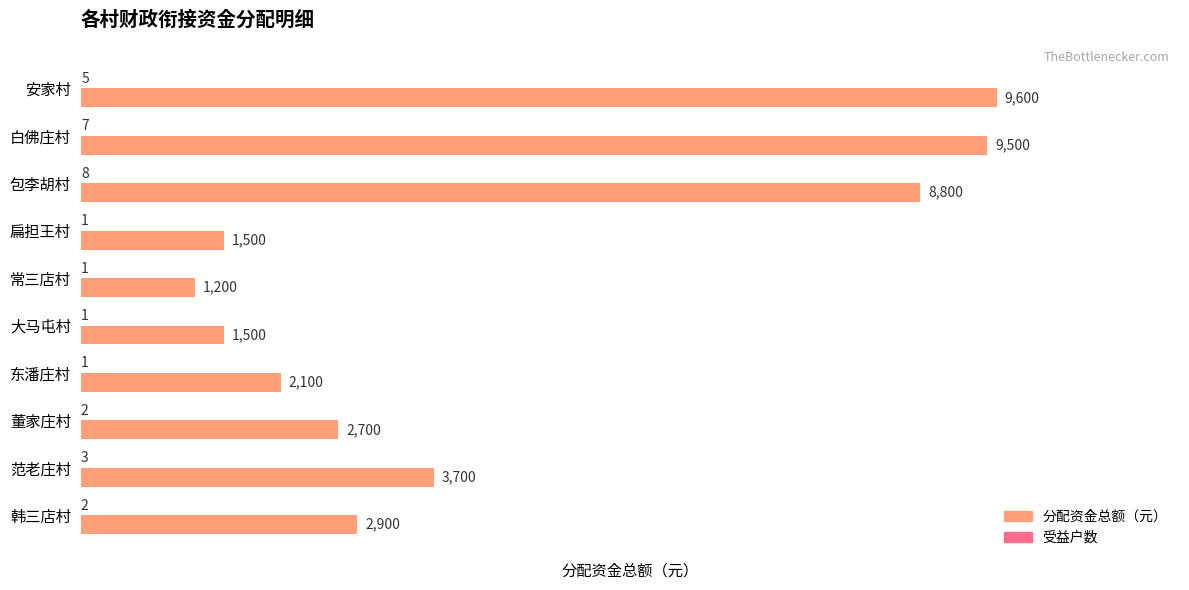

Read the 分配资金总额（元） value at 常三店村.

1200